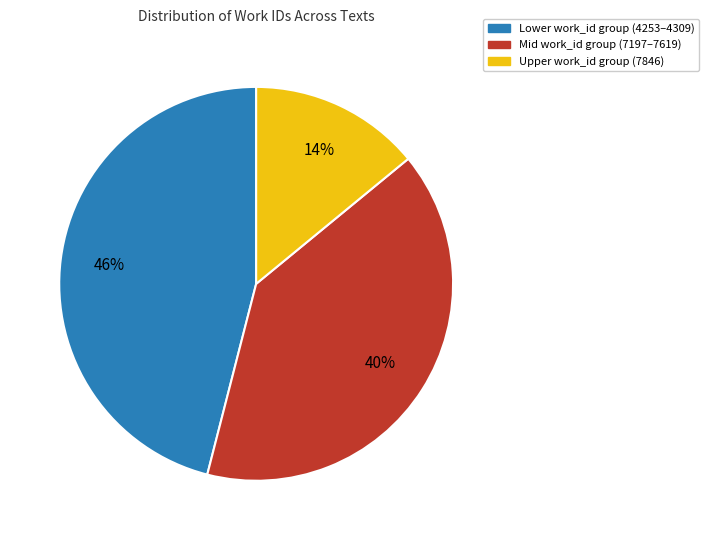

Is there any slice that represents more than half of the pie?

No